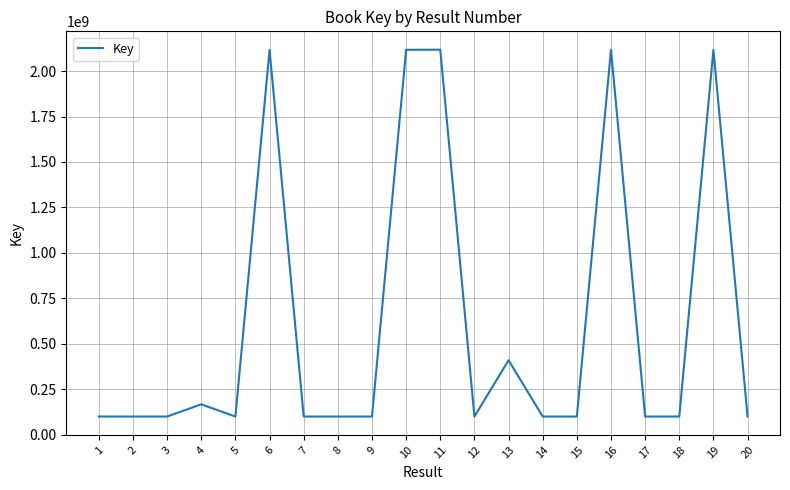

Is it true that the value at 13 is 262485394?

False